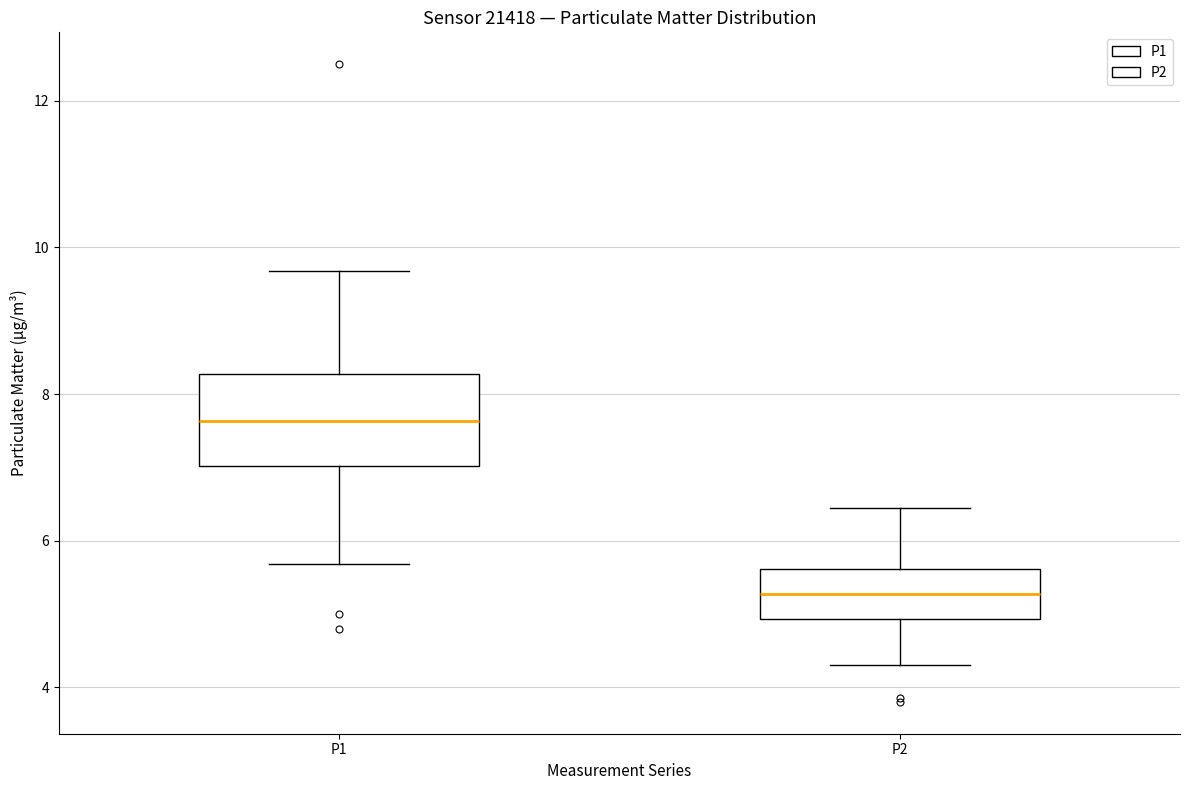

Which box is the tallest, from its lower edge to its upper edge?

P1